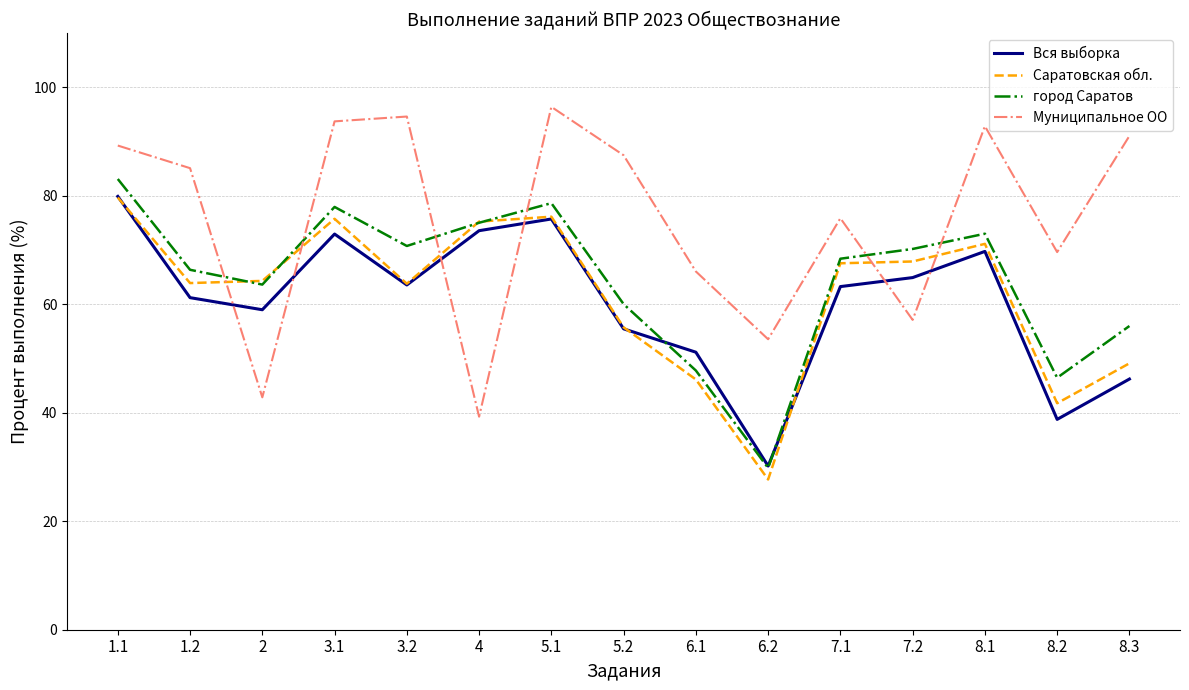

At which category does Муниципальное ОО reach its first local valley?

2